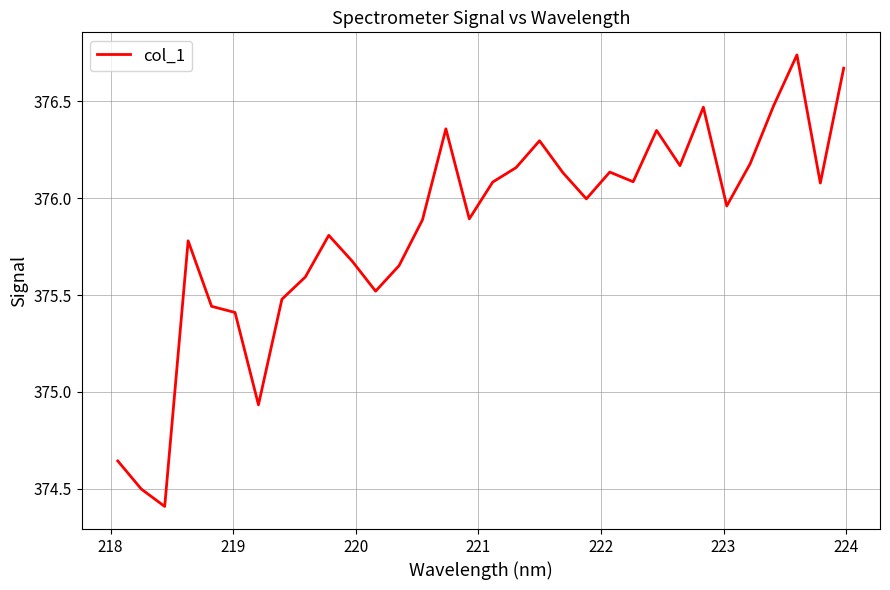

What is the difference between the maximum and minimum values?

2.3